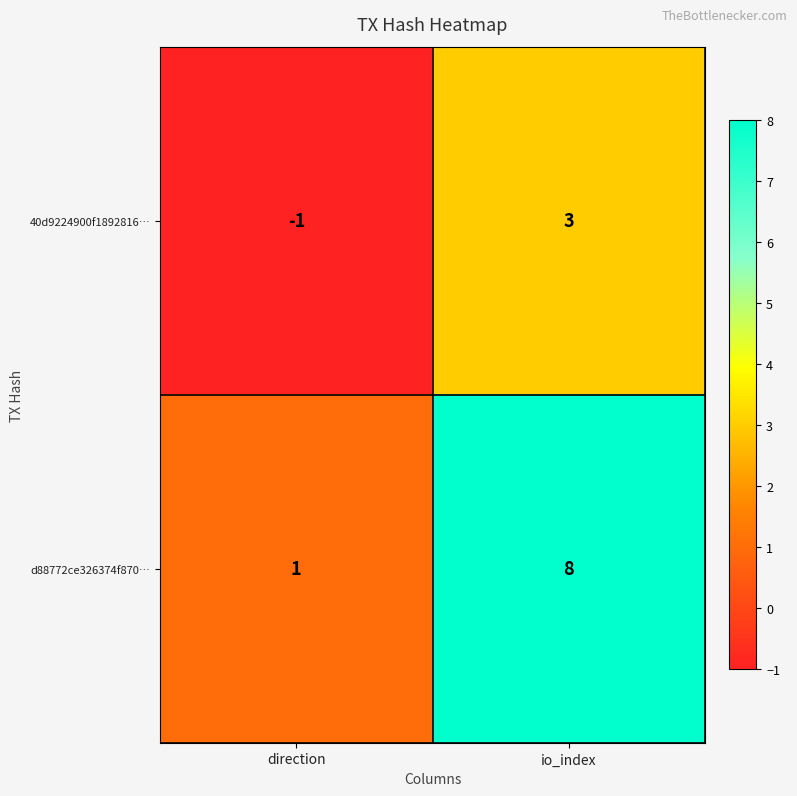

What is the greatest value displayed?

8